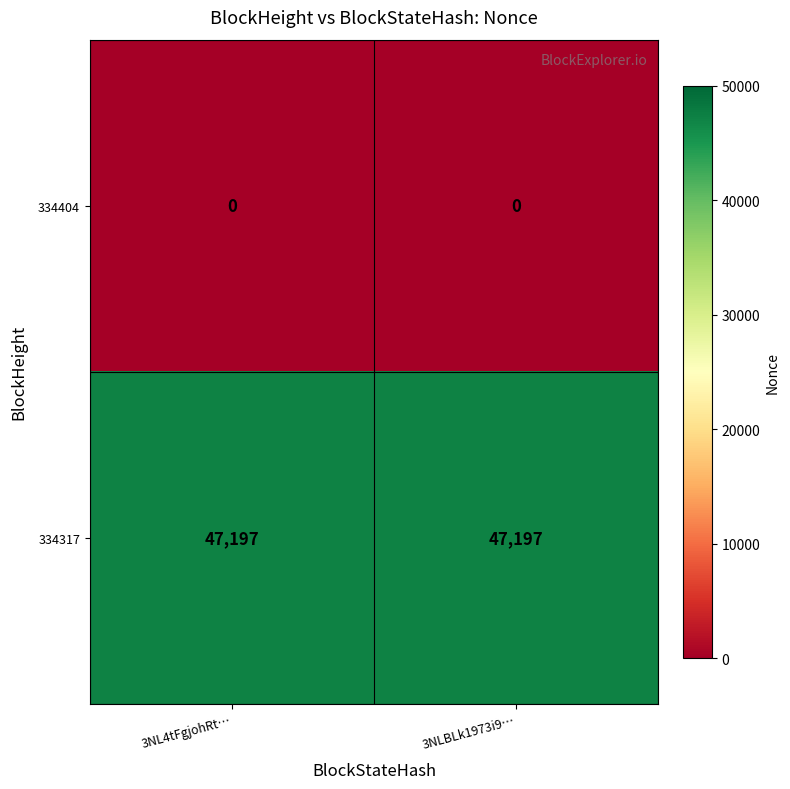

Rank the series by their maximum value, from highest to lowest.

334317, 334404